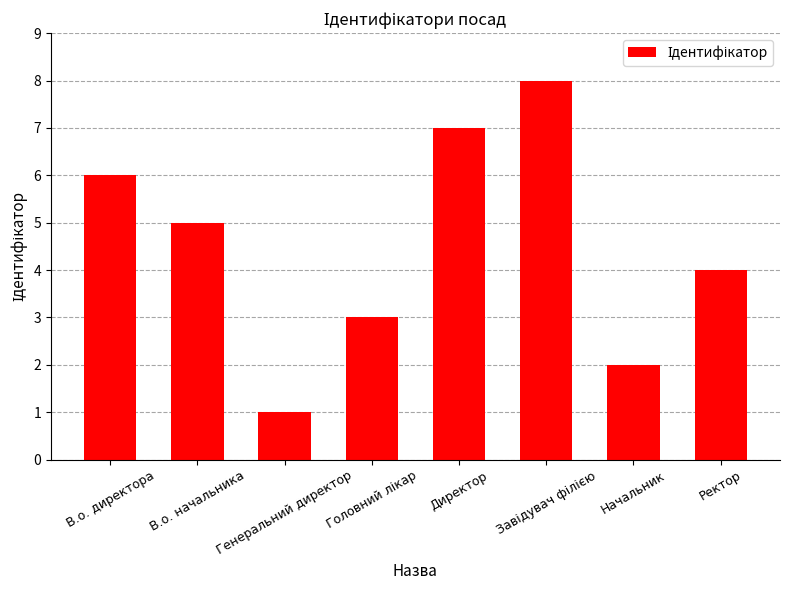

Count the number of data series in this chart.

1